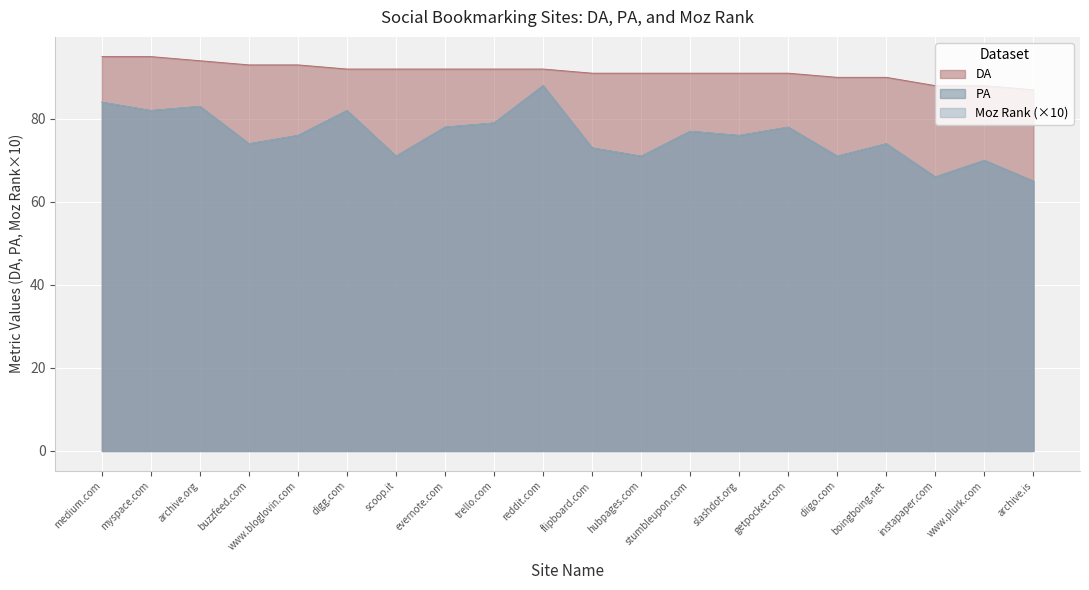

At which category is the sum across all series the highest?

reddit.com